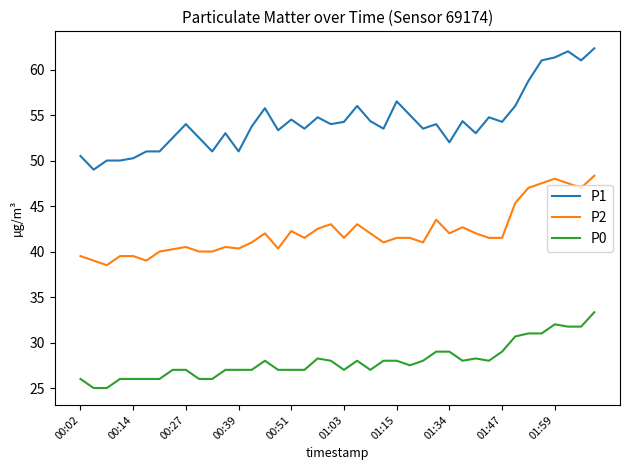

What is the difference between the maximum and minimum values in the P0 series?

8.3